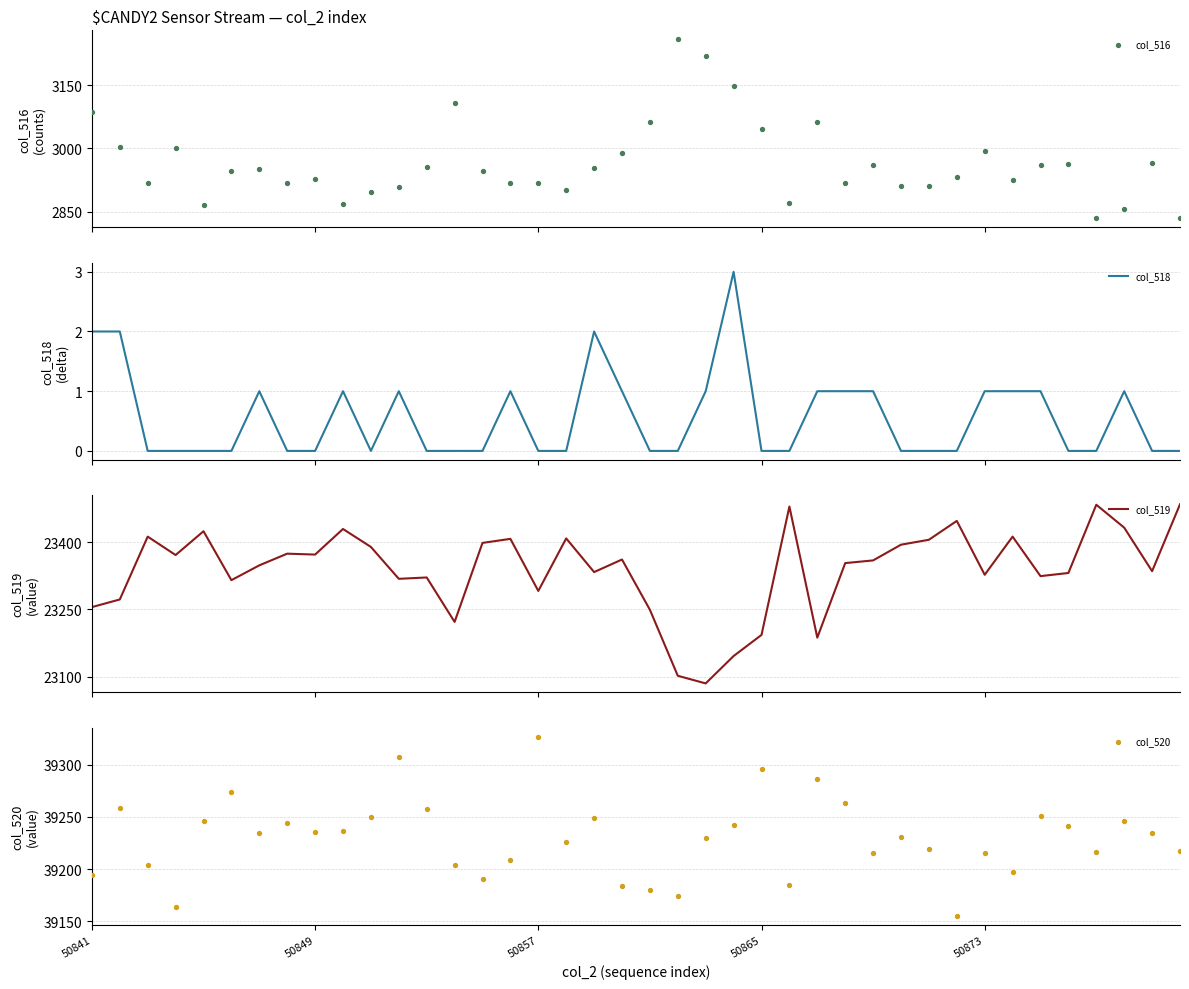

At how many categories does at least one series exceed 30867?

40